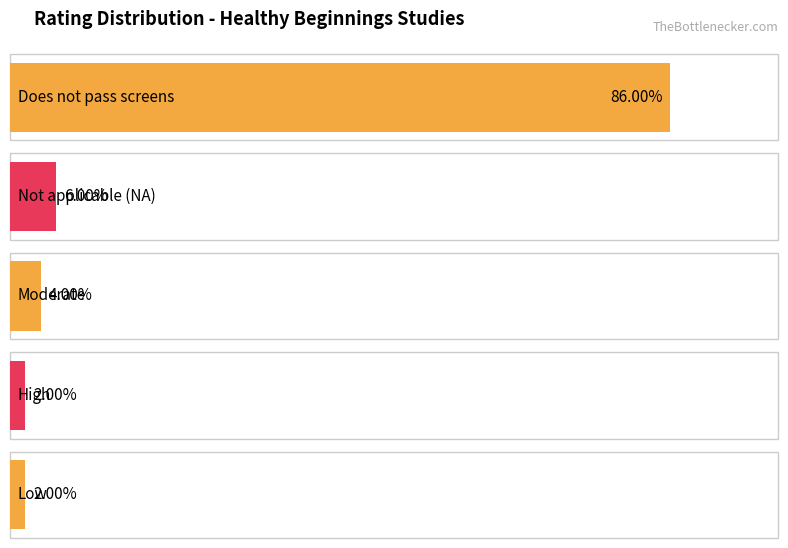

What is the difference between the second highest and second lowest values?

2